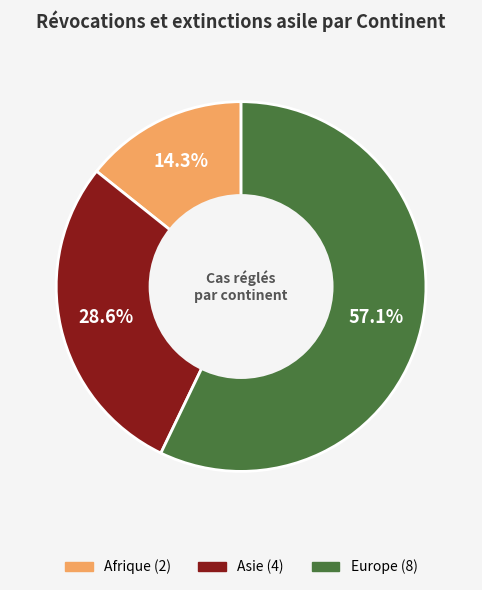

Does any single category account for the majority?

Yes